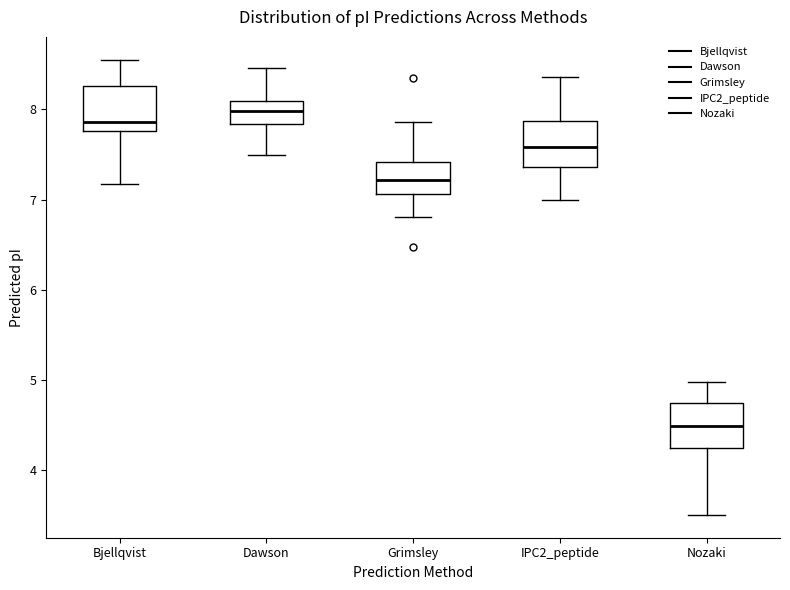

Where does the upper whisker of the box for Dawson end on the y-axis? The values are not printed on the chart, so give them approximately, as read against the axis.

8.5